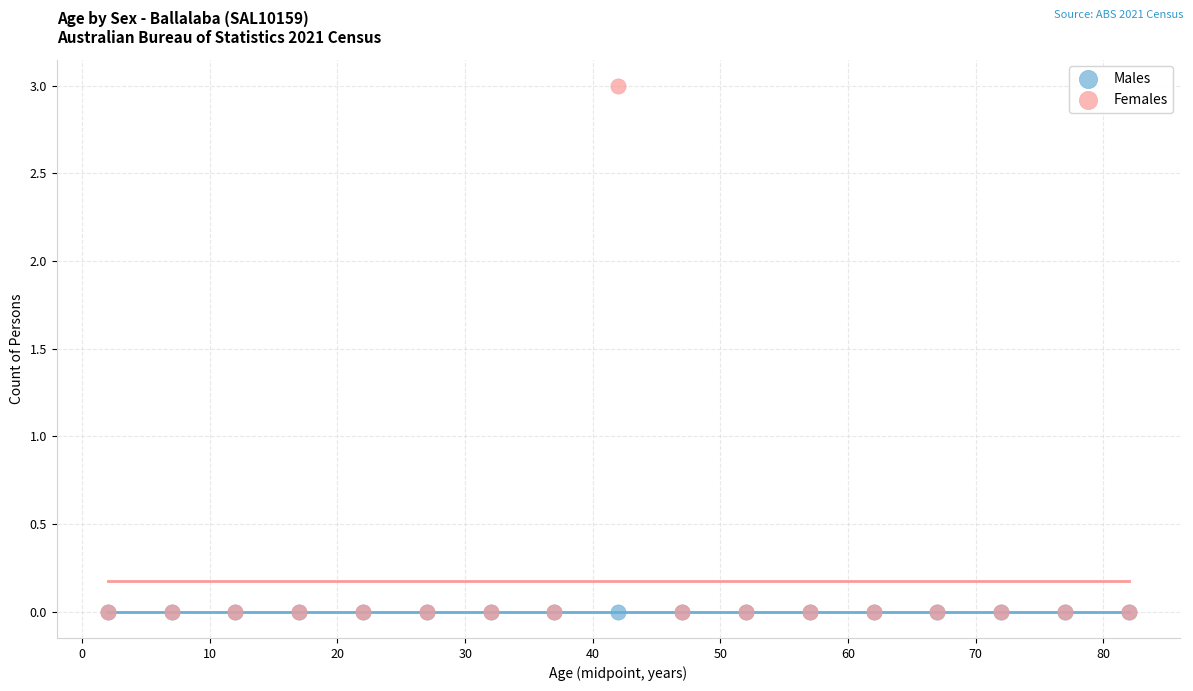

Which series reaches the maximum Y coordinate?

Females